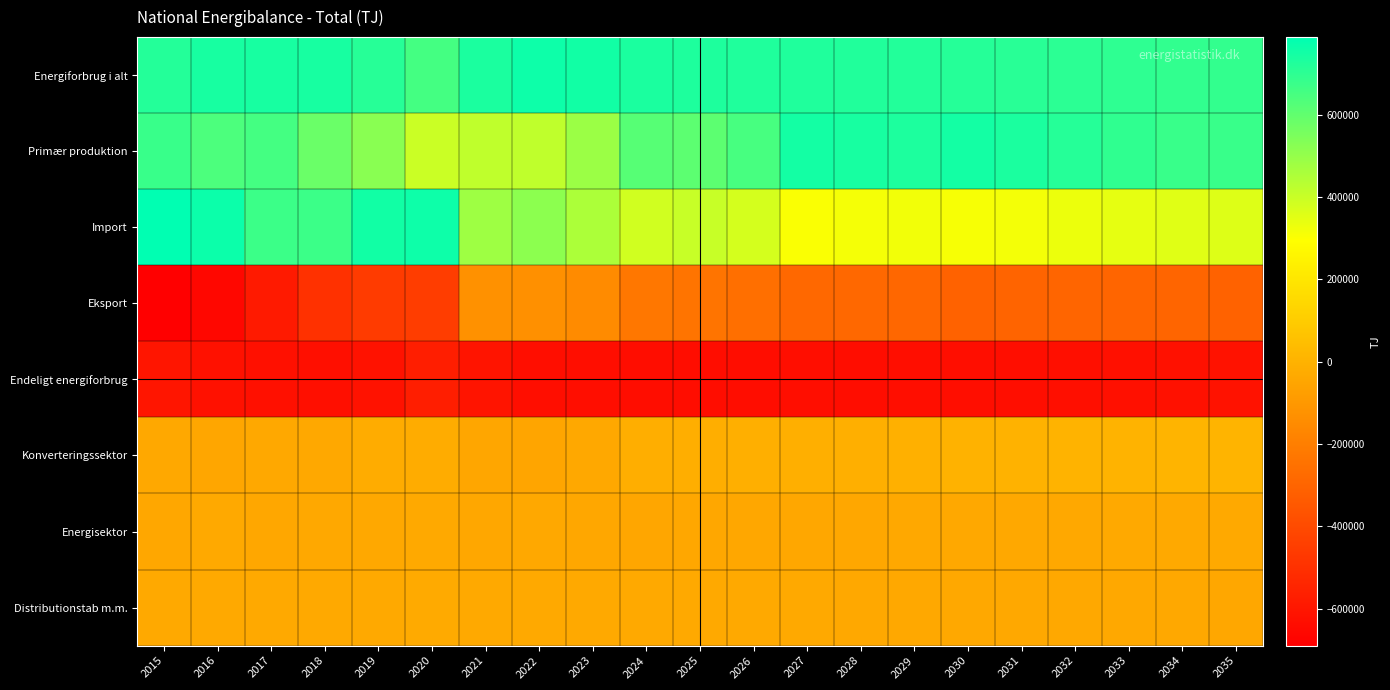

Reading left to right, transcribe all the data shown in this chart.

Energiforbrug i alt: 2015=719280	2016=739820	2017=740376	2018=740343	2019=712286	2020=655602	2021=733861	2022=759751	2023=751585	2024=735255	2025=730303	2026=727295	2027=725773	2028=723685	2029=720861	2030=714043	2031=709701	2032=703650	2033=698304	2034=693249	2035=689606
Primær produktion: 2015=676339	2016=639772	2017=654375	2018=580835	2019=522674	2020=398013	2021=417477	2022=416730	2023=486147	2024=619393	2025=606666	2026=648943	2027=749569	2028=739874	2029=732620	2030=751026	2031=736093	2032=713609	2033=695830	2034=677307	2035=678376
Import: 2015=788591	2016=764619	2017=672587	2018=672478	2019=753670	2020=761398	2021=481919	2022=515317	2023=455352	2024=384829	2025=403683	2026=378252	2027=305158	2028=313193	2029=319433	2030=310982	2031=315298	2032=330765	2033=342653	2034=352882	2035=359382
Eksport: 2015=-690022	2016=-660273	2017=-585185	2018=-496706	2019=-461775	2020=-451381	2021=-124464	2022=-130274	2023=-147617	2024=-226813	2025=-237994	2026=-257984	2027=-287176	2028=-287740	2029=-289677	2030=-306586	2031=-300282	2032=-299263	2033=-298761	2034=-295453	2035=-306655
Endeligt energiforbrug: 2015=-605974	2016=-622042	2017=-626108	2018=-628834	2019=-617507	2020=-570732	2021=-608877	2022=-633523	2023=-634909	2024=-635514	2025=-635944	2026=-635823	2027=-634988	2028=-635376	2029=-634946	2030=-634540	2031=-632819	2032=-629324	2033=-625307	2034=-621199	2035=-617129
Konverteringssektor: 2015=-37914	2016=-46894	2017=-38972	2018=-38345	2019=-22854	2020=-22451	2021=-48500	2022=-50644	2023=-39078	2024=-16426	2025=-15363	2026=-13230	2027=-10918	2028=-8567	2029=-5789	2030=842	2031=2926	2032=4917	2033=5808	2034=6265	2035=6377
Energisektor: 2015=-42977	2016=-37125	2017=-42170	2018=-38624	2019=-39706	2020=-32961	2021=-40464	2022=-38939	2023=-40358	2024=-45646	2025=-41820	2026=-40578	2027=-41375	2028=-40524	2029=-40174	2030=-39570	2031=-38636	2032=-37804	2033=-37061	2034=-36325	2035=-36606
Distributionstab m.m.: 2015=-32415	2016=-33759	2017=-33126	2018=-34540	2019=-32219	2020=-29459	2021=-33865	2022=-34262	2023=-34669	2024=-35100	2025=-35564	2026=-36115	2027=-36771	2028=-37446	2029=-38116	2030=-38845	2031=-39210	2032=-39503	2033=-39759	2034=-40015	2035=-40277